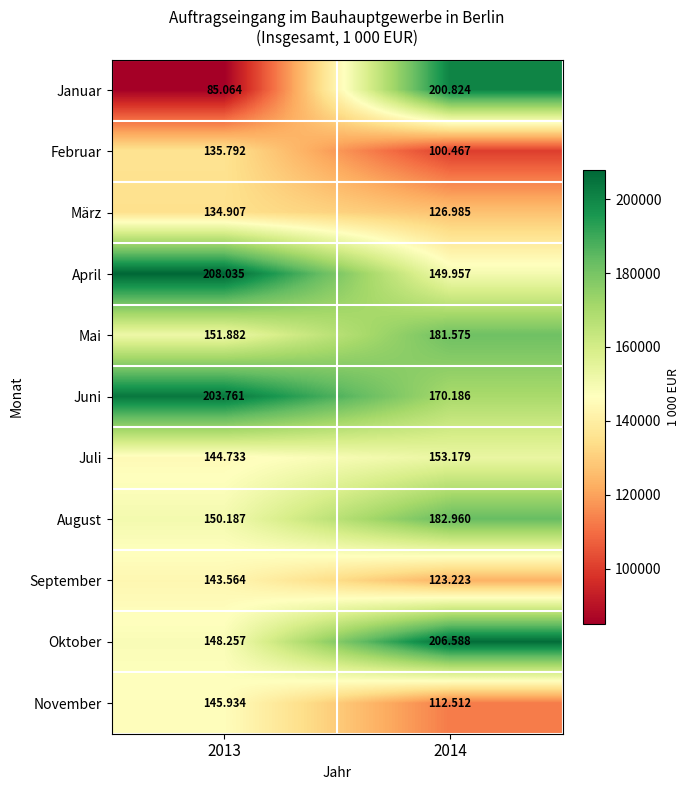

Which label corresponds to the largest value in the chart?

2013